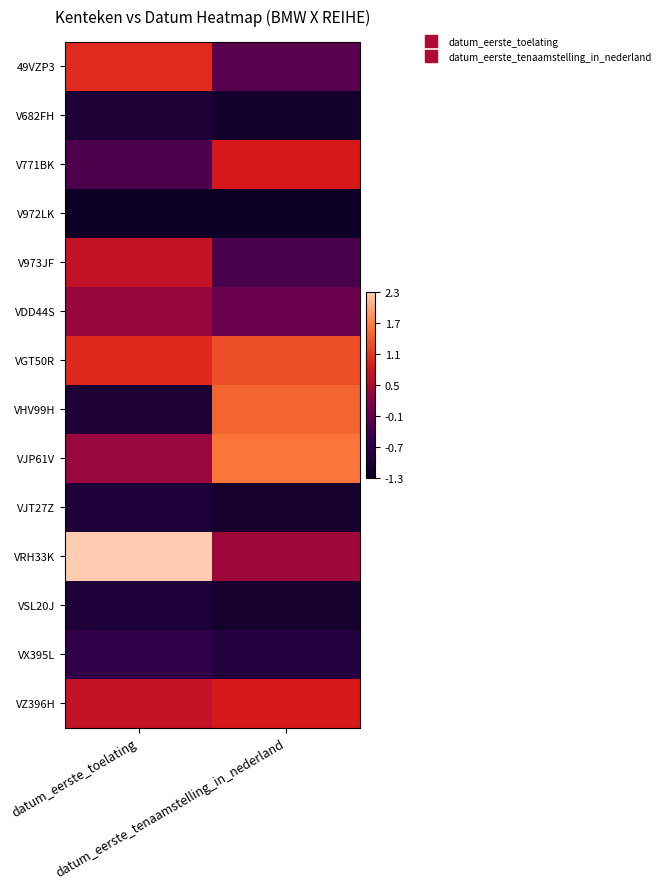

List the series in order of their peak value, highest first.

VRH33K, VJP61V, VHV99H, VGT50R, 49VZP3, V771BK, VZ396H, V973JF, VDD44S, VX395L, VJT27Z, VSL20J, V682FH, V972LK